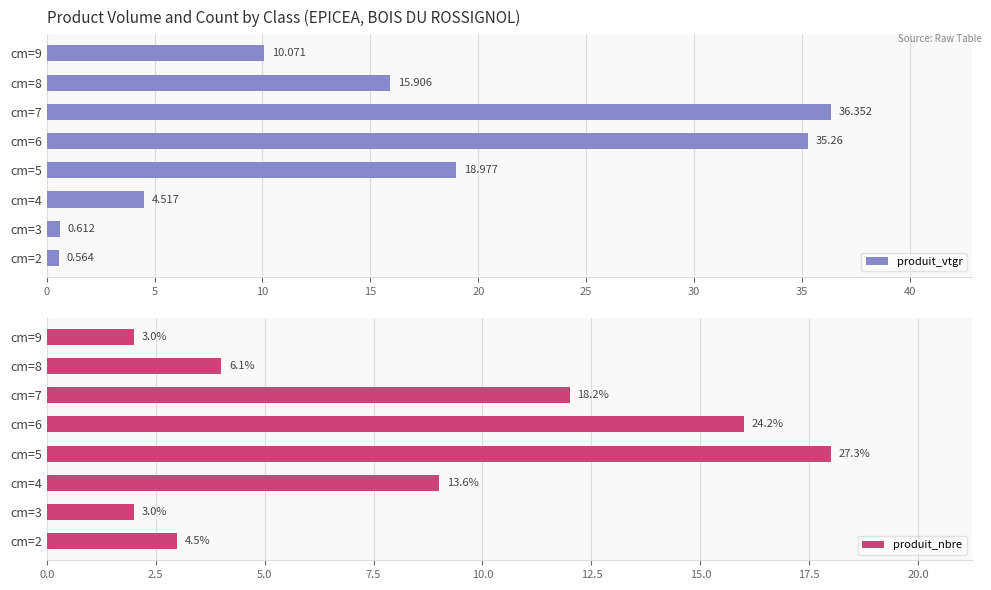

What is the spread (max minus min) of values at cm=7?

24.4